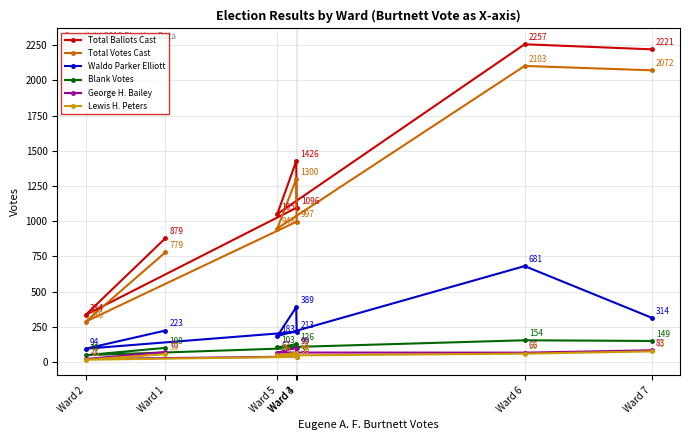

True or false: Total Votes Cast and George H. Bailey intersect in this chart.

False